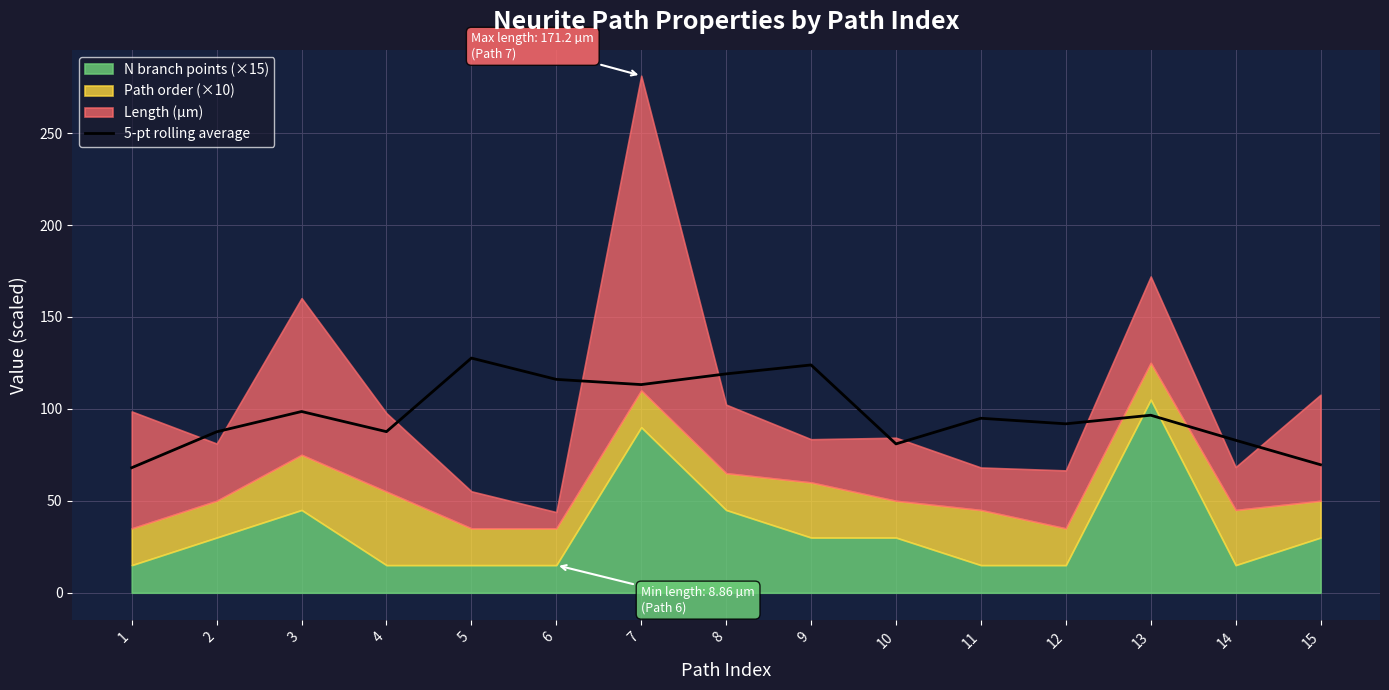

What is the minimum value for 5-pt rolling average?

68.0